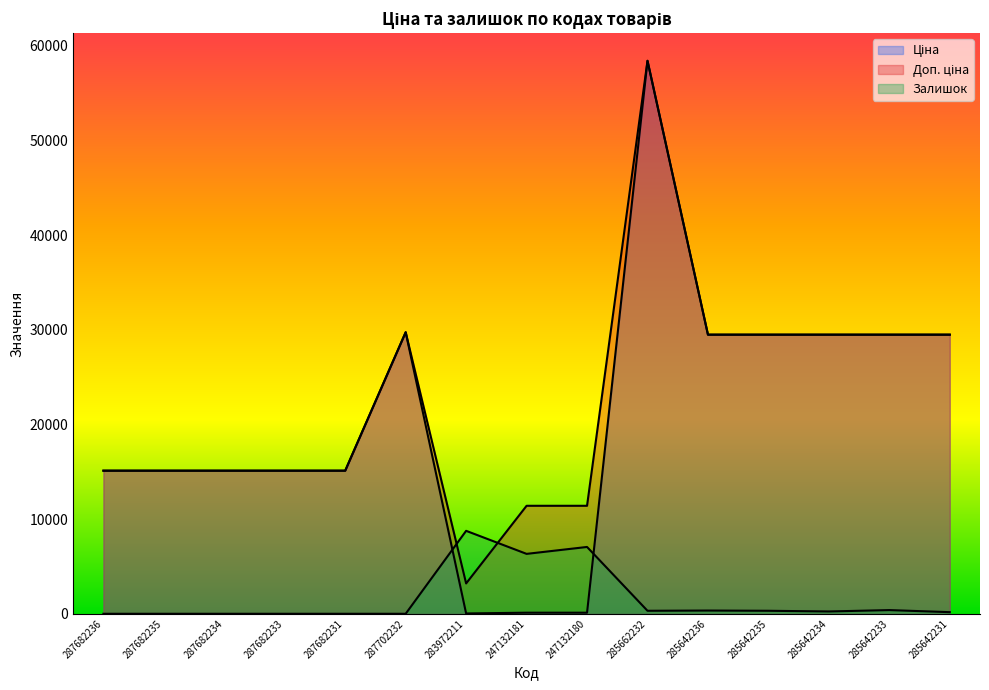

Where is Доп. ціна nearest to the value 30815?

287702232